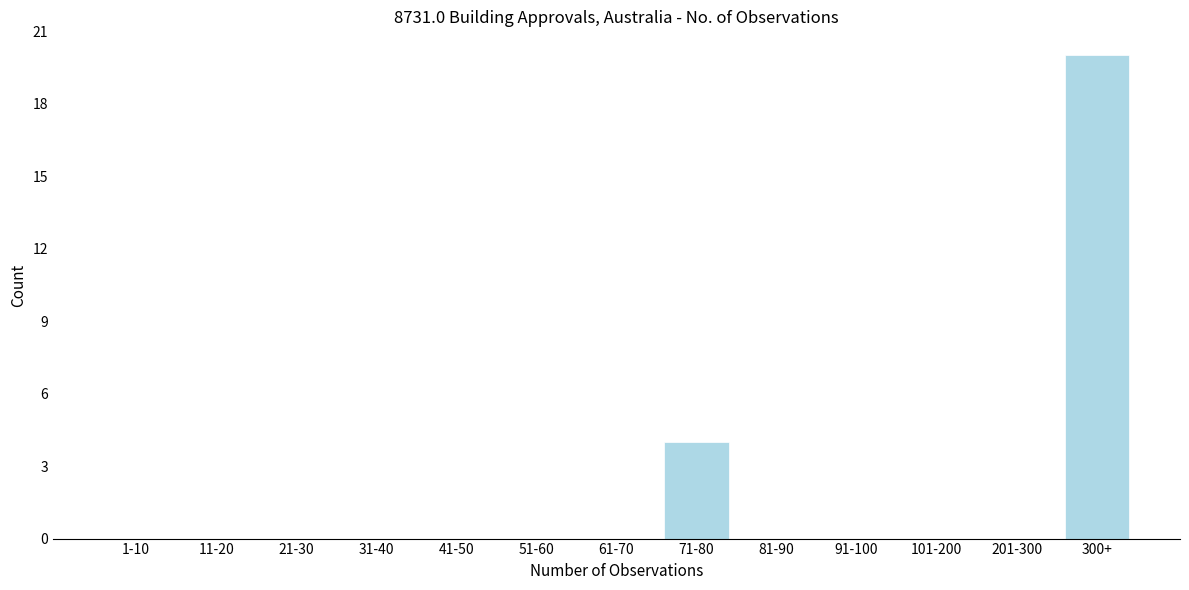

Reading right to left, extract all data points from this chart.

300+=20	201-300=0	101-200=0	91-100=0	81-90=0	71-80=4	61-70=0	51-60=0	41-50=0	31-40=0	21-30=0	11-20=0	1-10=0